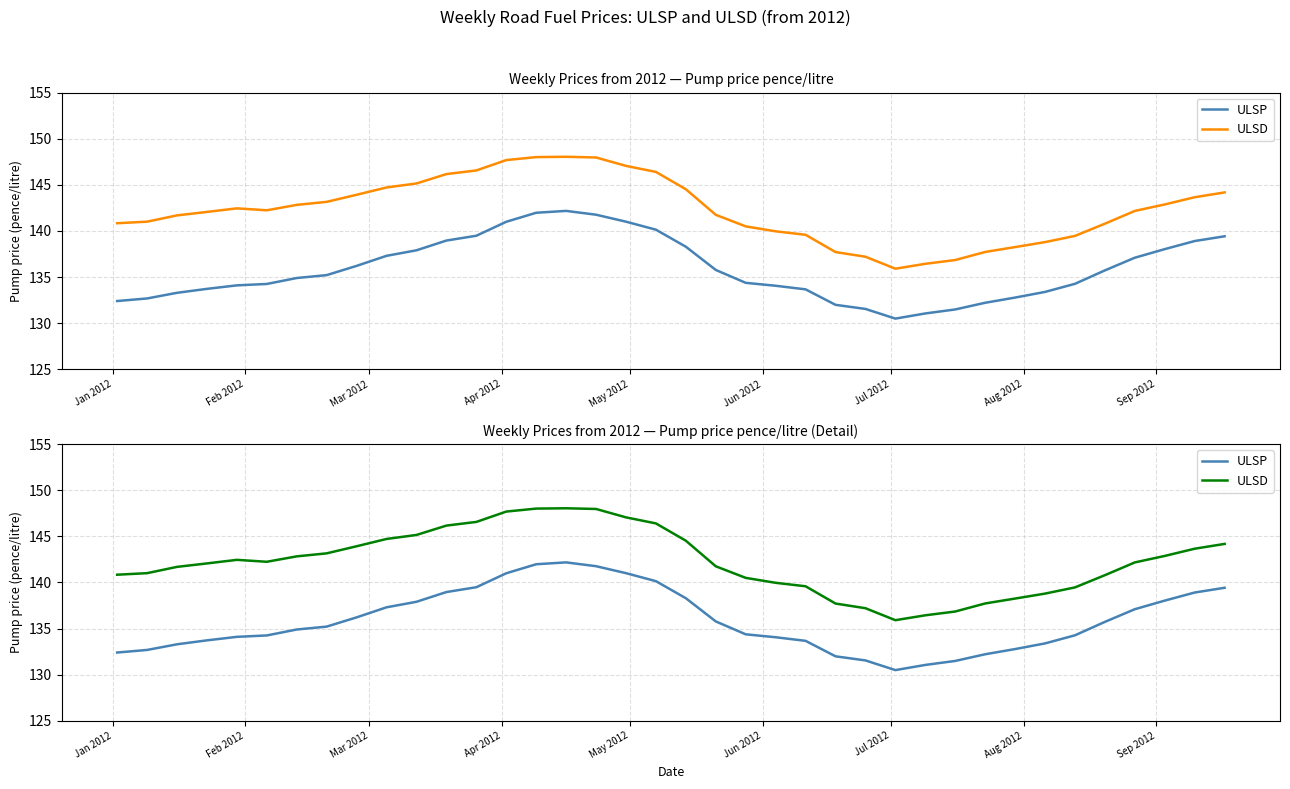

What is the minimum value for ULSP?

130.5